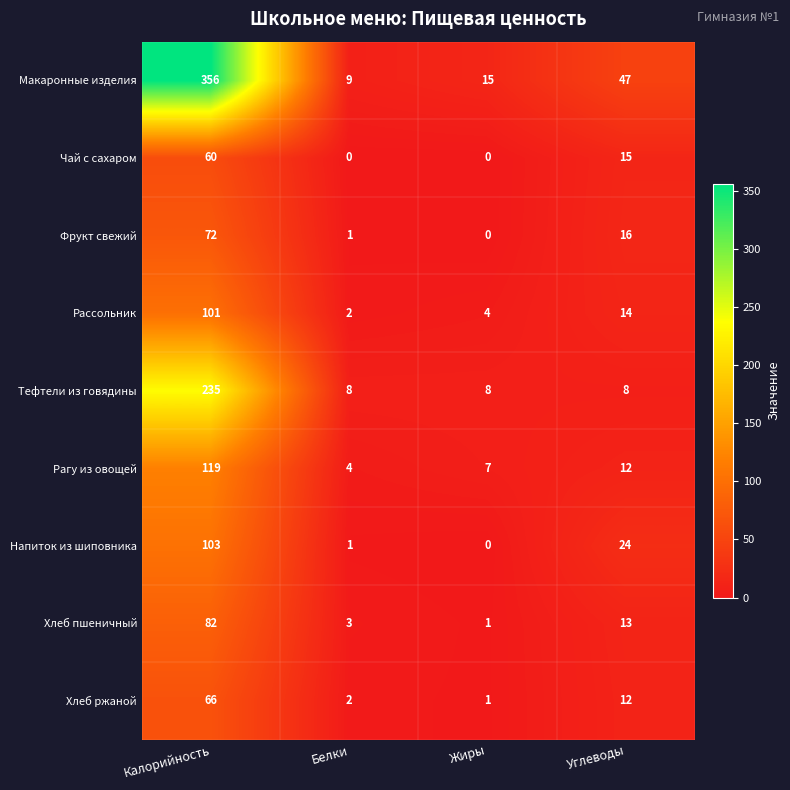

What is the average value of the Фрукт свежий series?

22